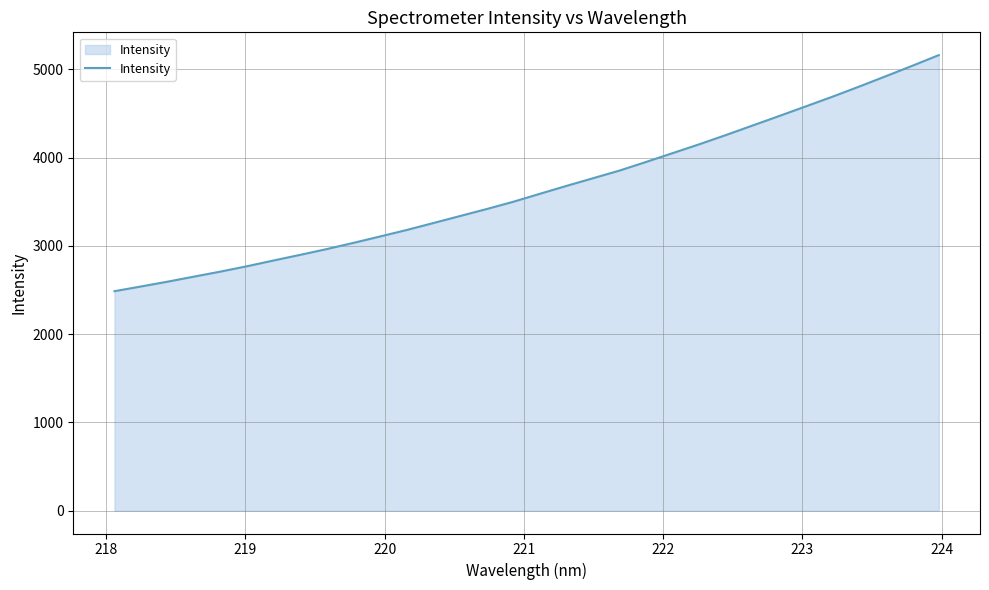

What is the difference between the maximum and minimum values?

2674.5